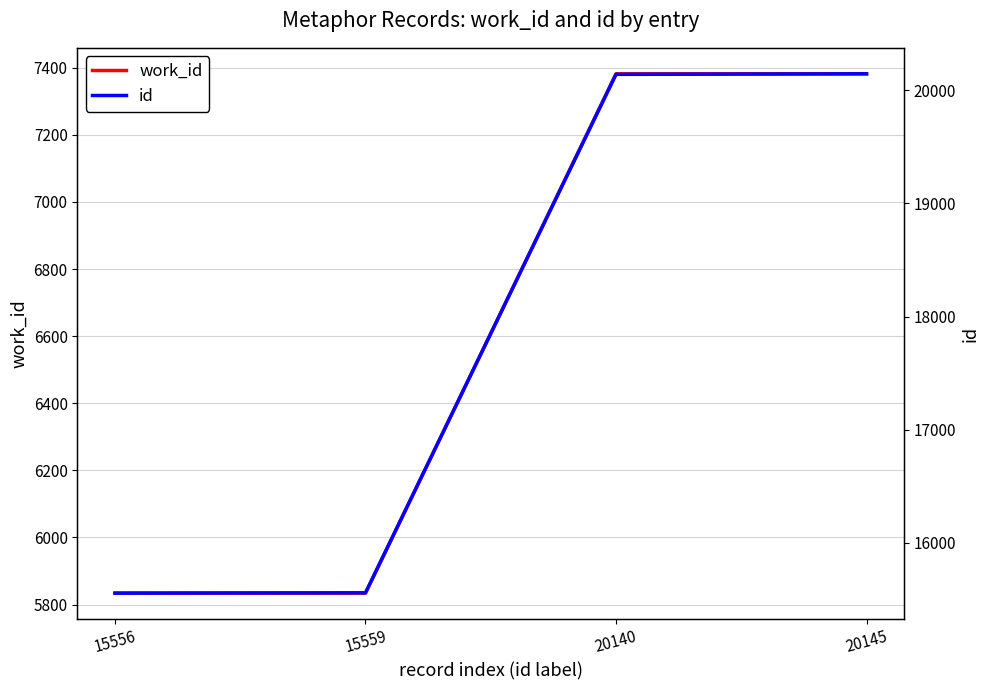

Reading left to right, what are all the values shown in this chart?

work_id: 15556=5834	15559=5834	20140=7382	20145=7382
id: 15556=15556	15559=15559	20140=20140	20145=20145